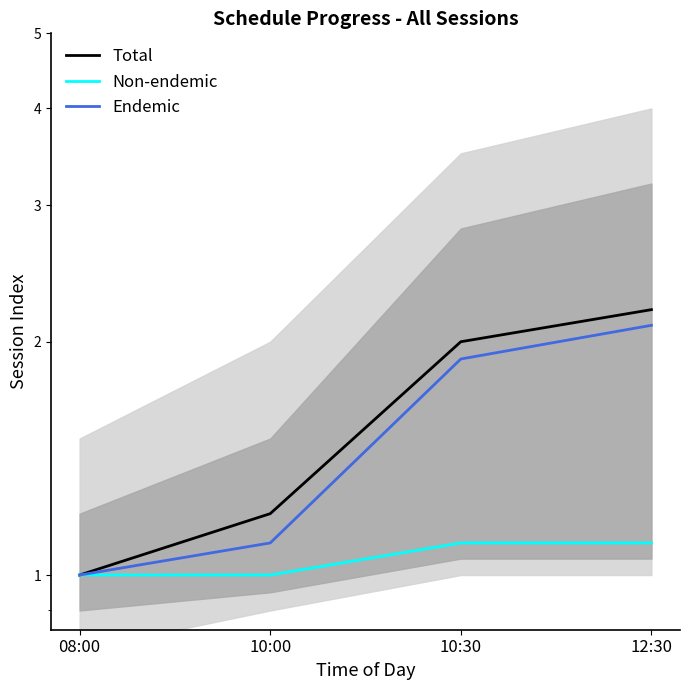

What is the average value of the Endemic series?

1.5